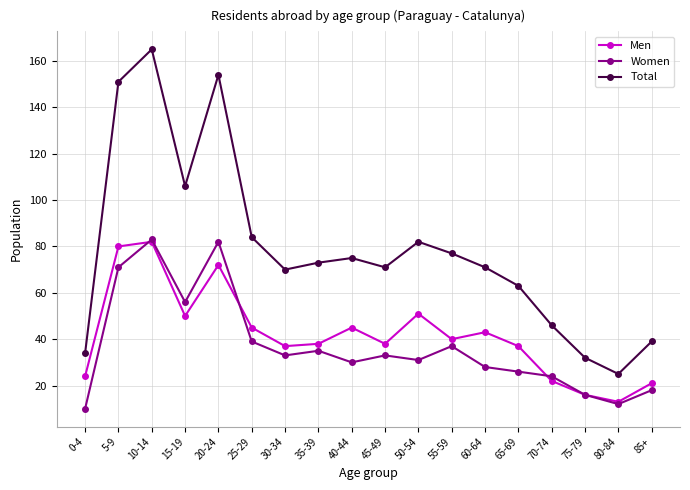

How many interior local peaks does the Men series have?

5